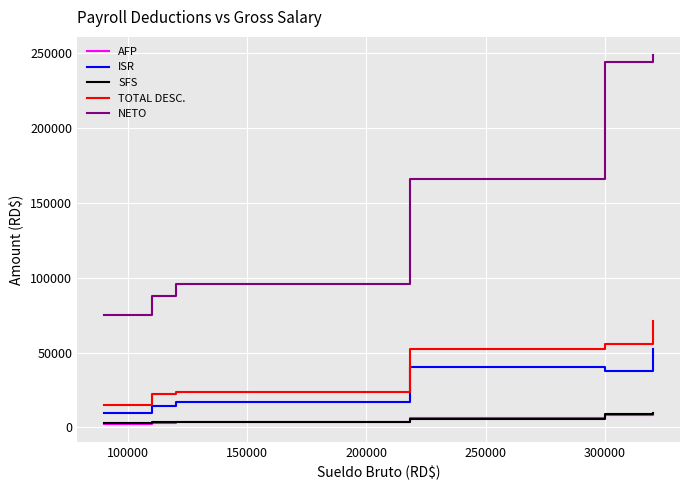

True or false: TOTAL DESC. and AFP cross at least once.

False